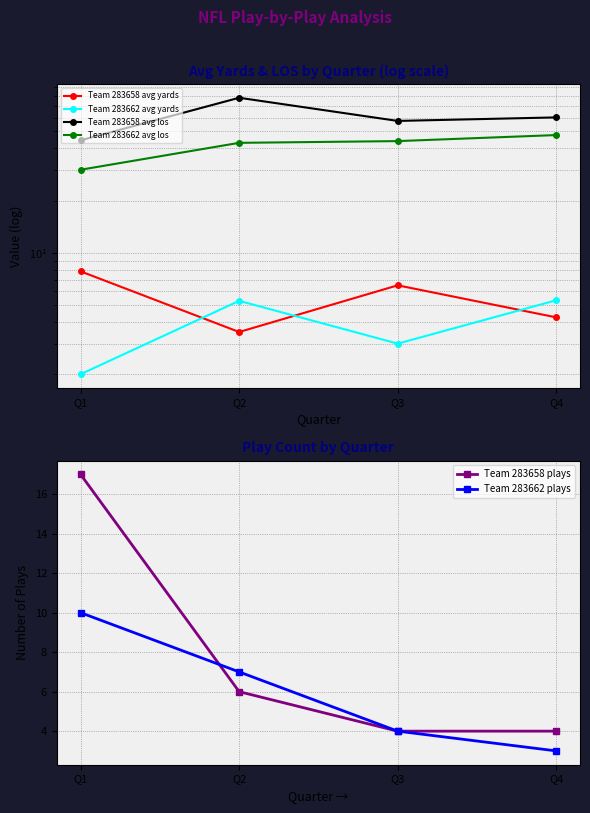

The value of Team 283662 avg los at Q1 is 6.4. True or false?

False